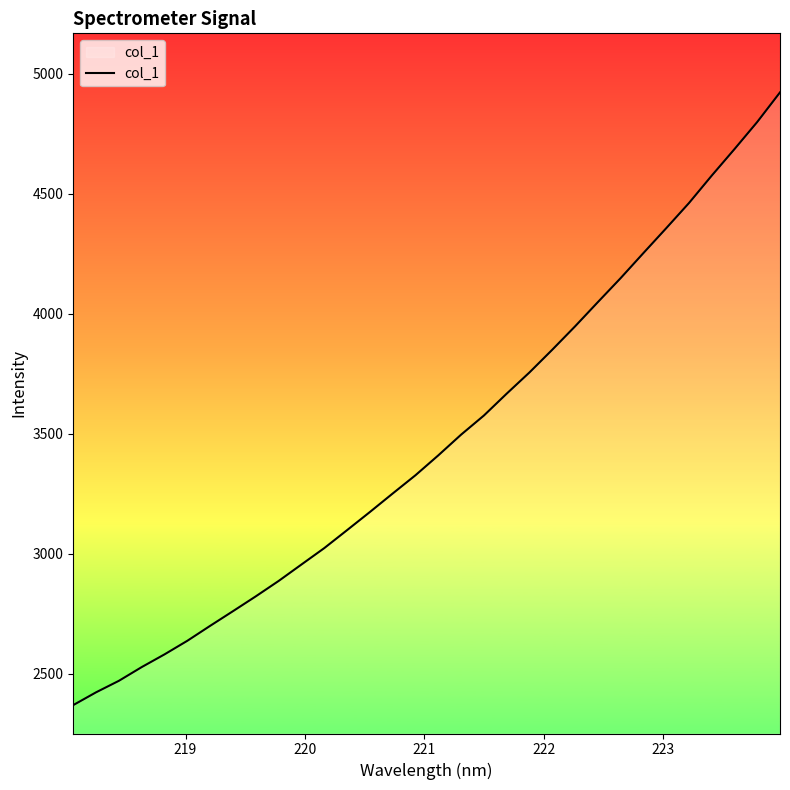

What is the maximum value shown in the chart?

4922.6